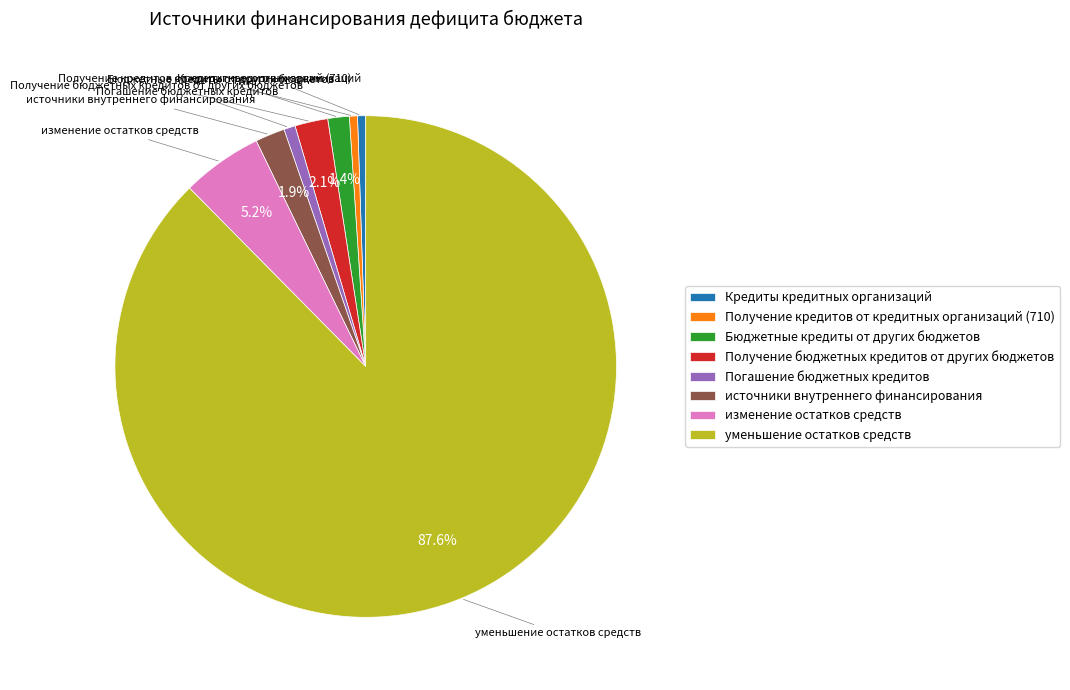

To the nearest percent, what is the average slice percentage?

12%